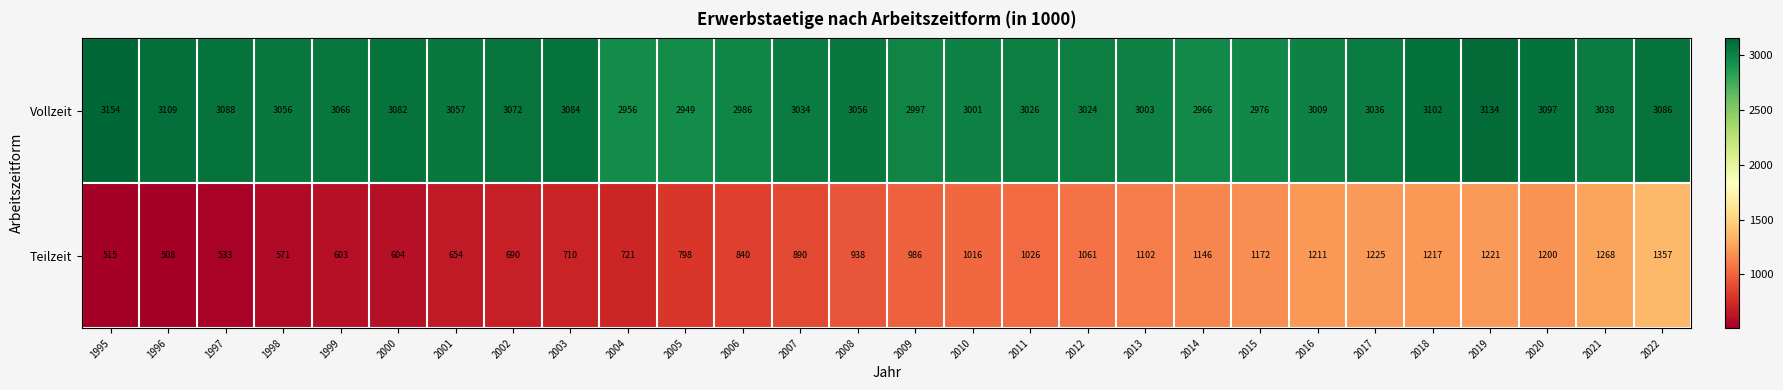

Read the Teilzeit value at 2001.

654